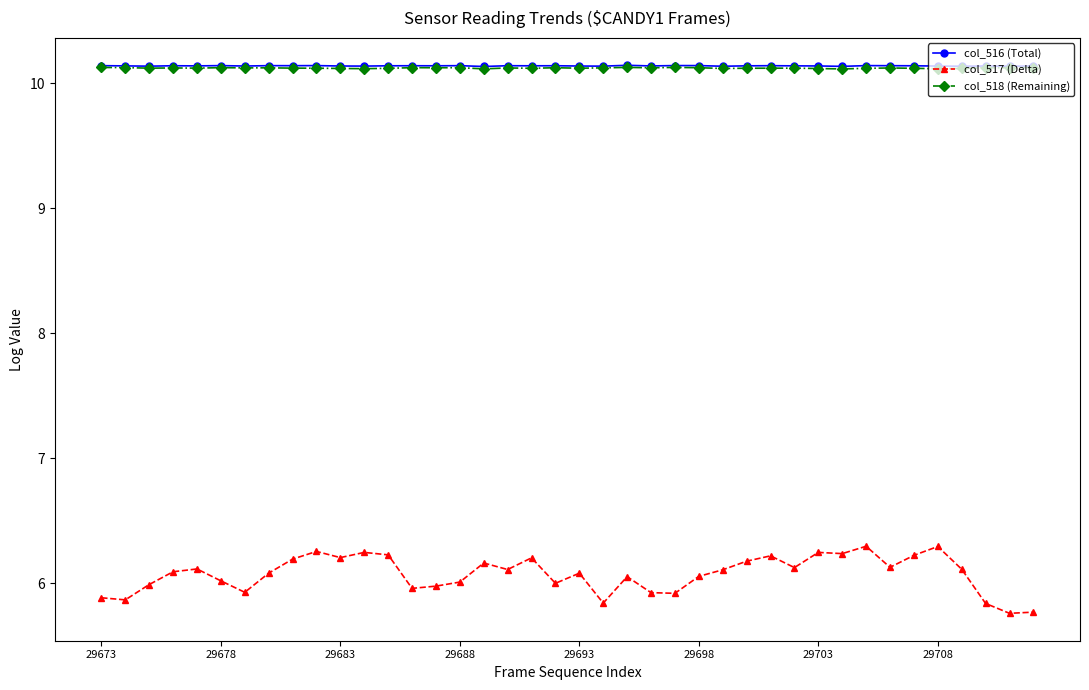

What is the difference between the maximum and minimum values in the col_517 (Delta) series?

0.5